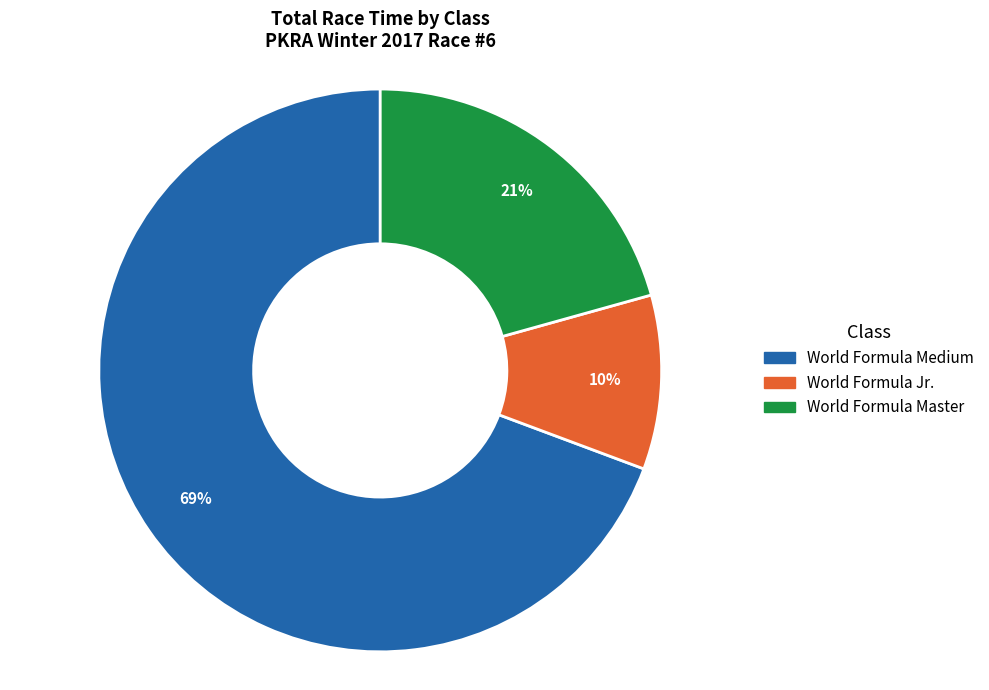

How many slices are in this pie chart?

3